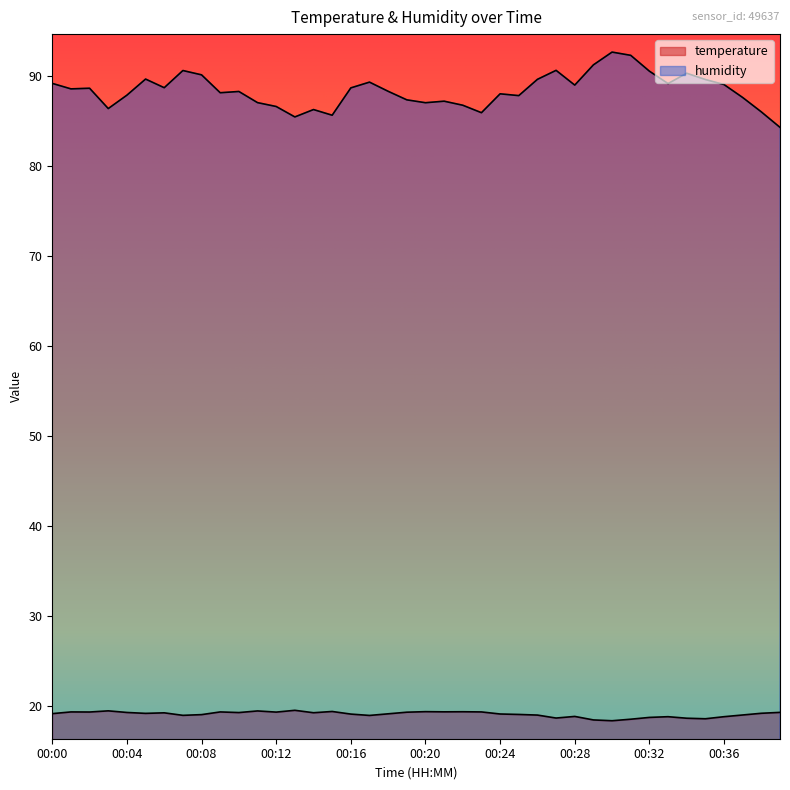

Does the chart have visible grid lines?

No